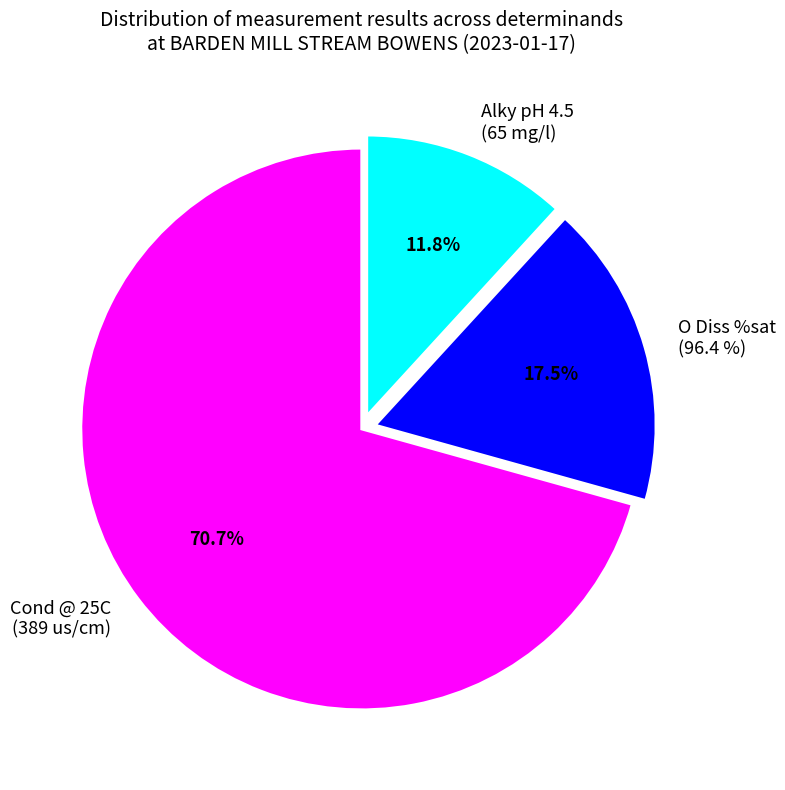

Which slice is the largest?

Cond @ 25C
(0077)